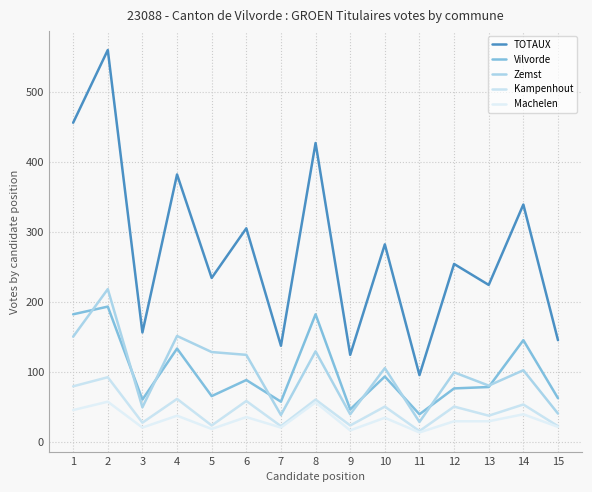

How many lines are shown in the chart?

5